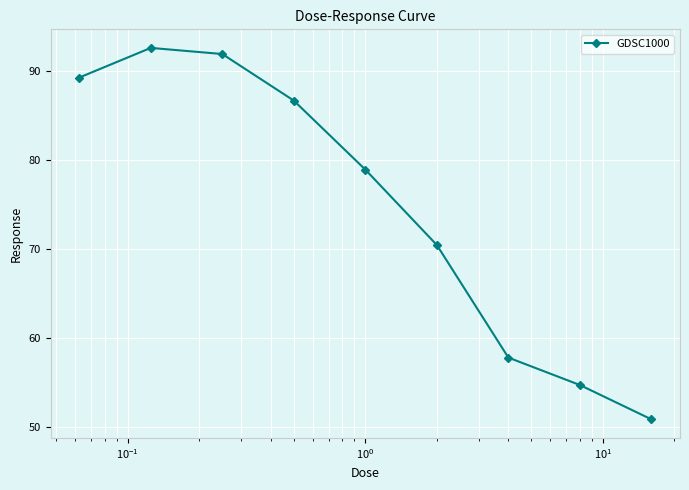

What is the value of the 8th point from the left?

54.7